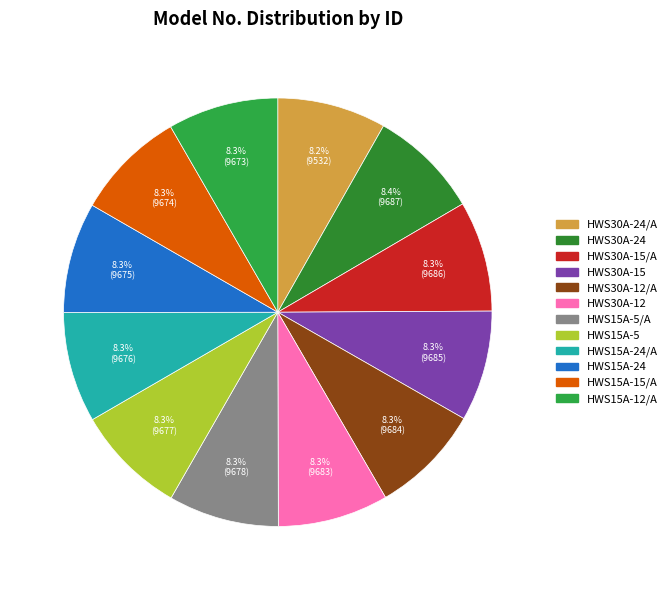

To the nearest percent, what percentage of the pie is HWS15A-12/A?

8%